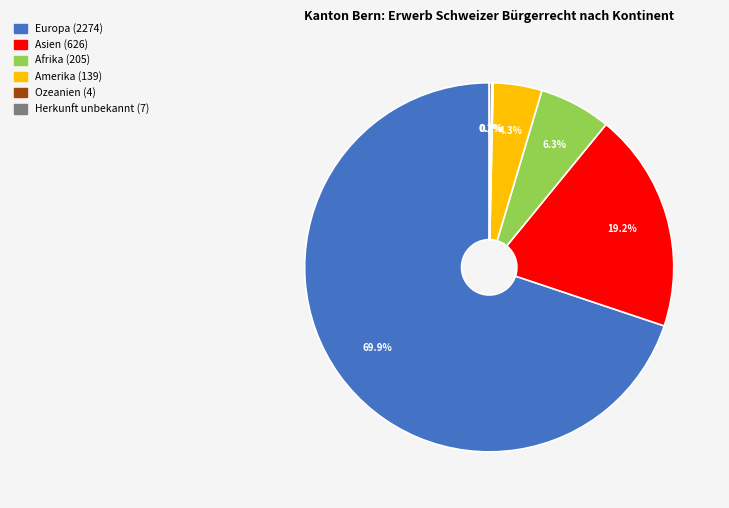

Does Amerika account for over 50% of the chart?

No